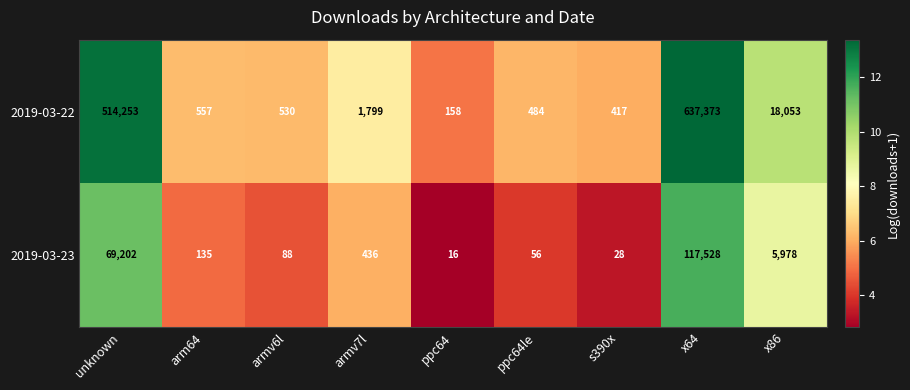

What is the total value across all series at ppc64le?

540